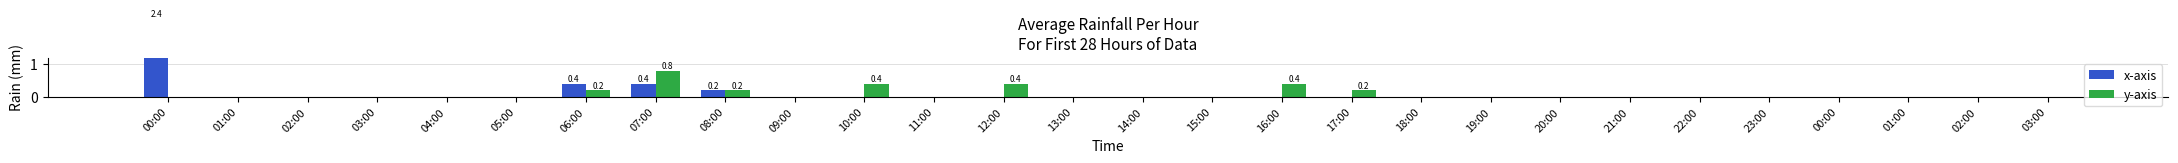

How many bars are there in total?

56